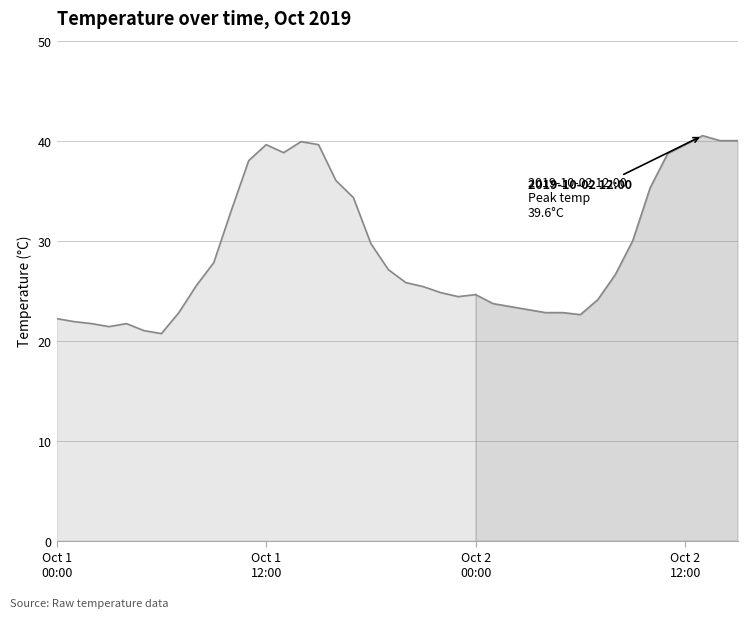

The chart shows a value of 57.9 at 10. True or false?

False